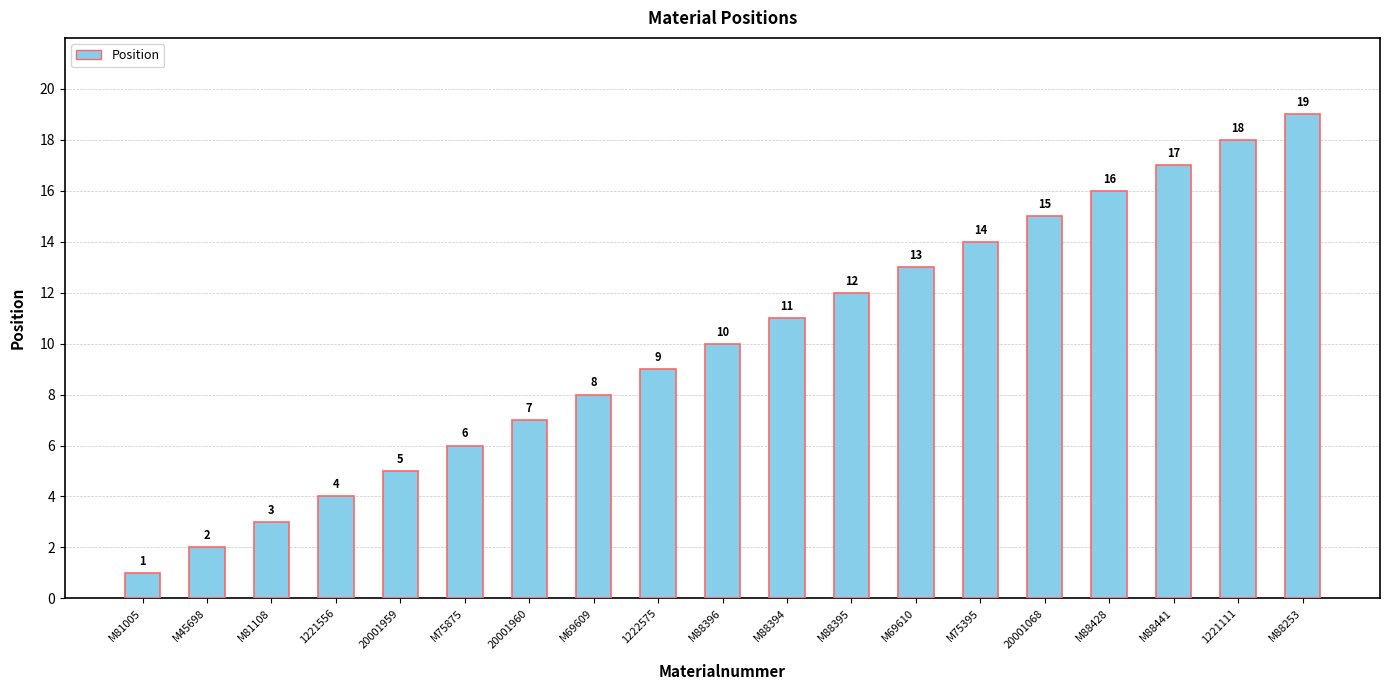

Reading right to left, list all the values displayed in this chart.

19	18	17	16	15	14	13	12	11	10	9	8	7	6	5	4	3	2	1